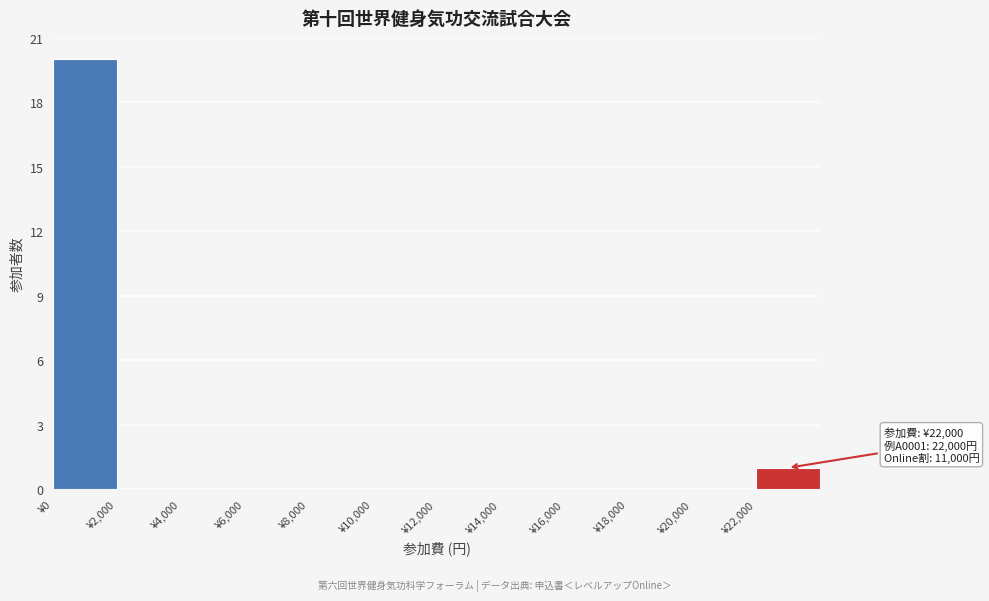

Which range on the x-axis has the tallest bar?

0 to 2000